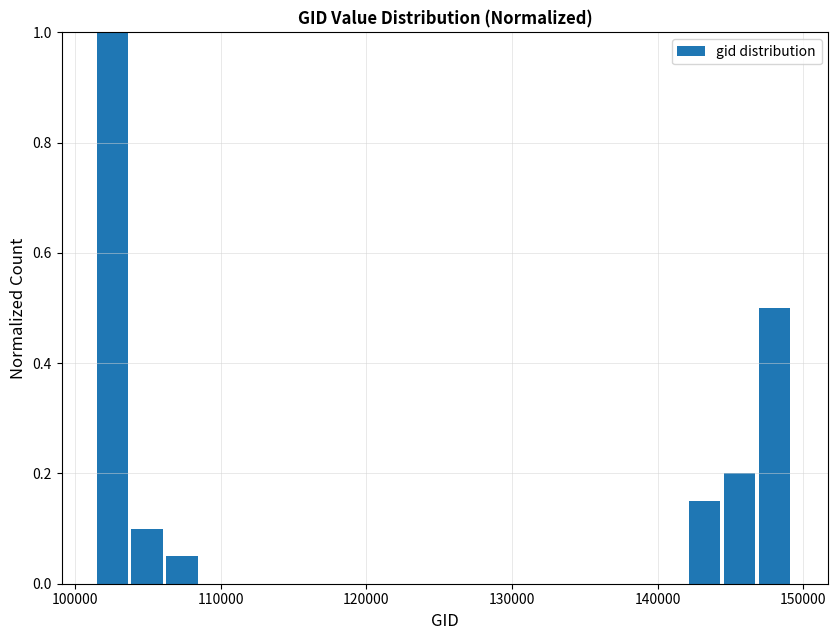

Around what value on the x-axis is the tallest bar? Give the approximate position of its centre, as read against the axis.

103000